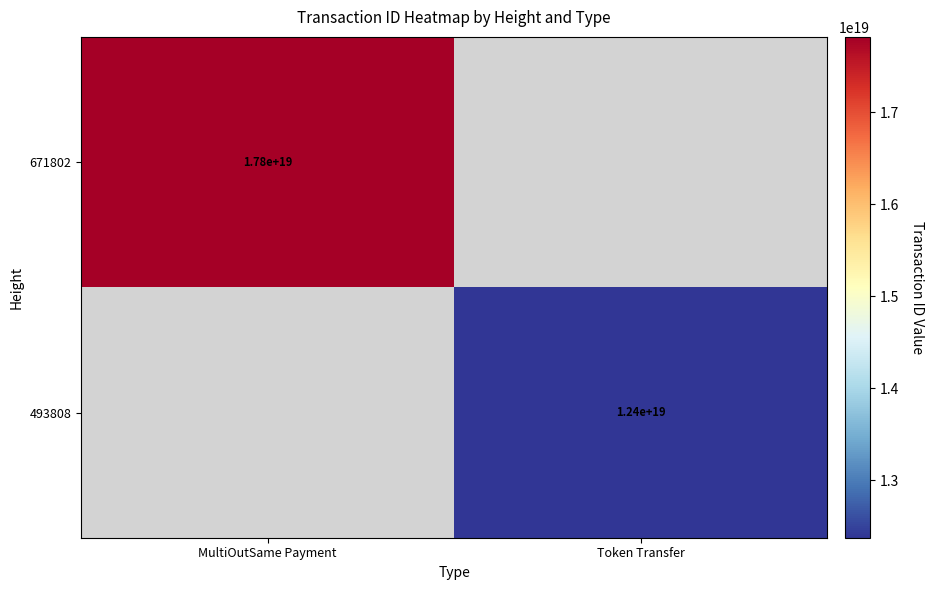

At how many categories does at least one series exceed 14410692275717621760?

1